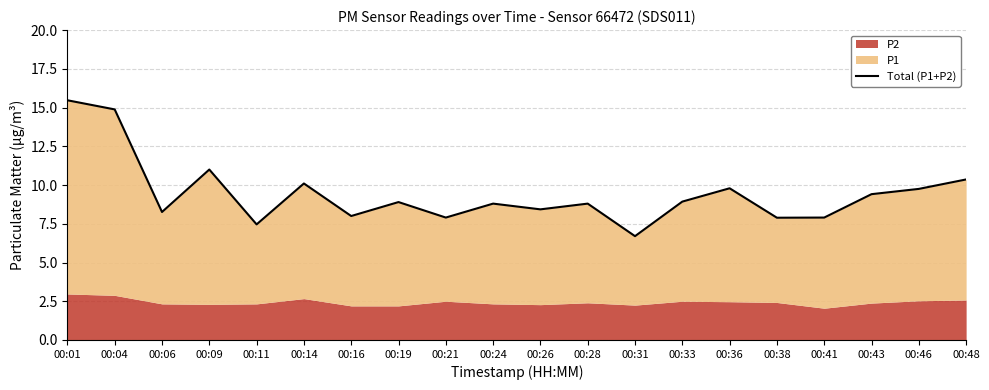

True or false: the data shows 8.9 at 00:33.

True